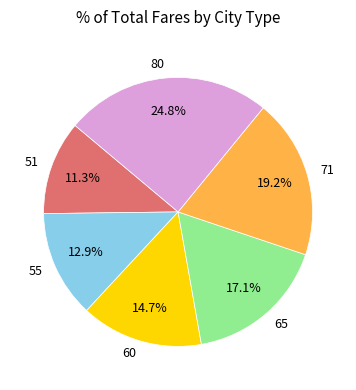

Combined, do 60 and 51 account for over 50%?

No